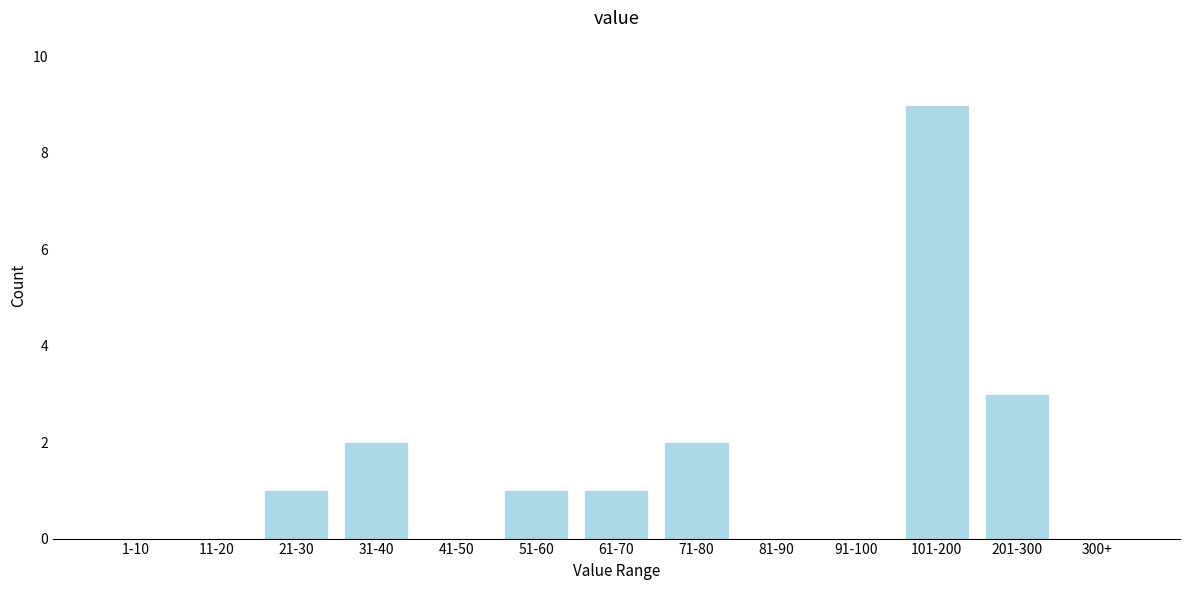

Reading left to right, list all the values displayed in this chart.

1-10=0	11-20=0	21-30=1	31-40=2	41-50=0	51-60=1	61-70=1	71-80=2	81-90=0	91-100=0	101-200=9	201-300=3	300+=0